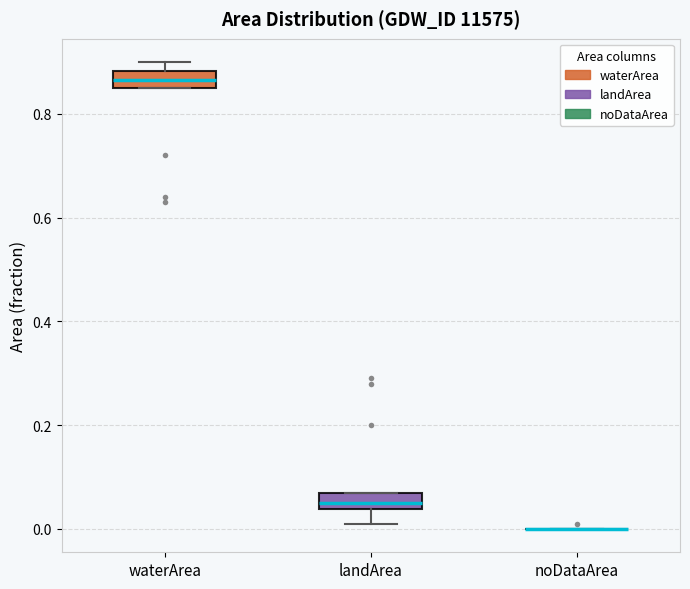

Where does the median line of the box for landArea sit on the y-axis? The values are not printed on the chart, so give them approximately, as read against the axis.

0.06